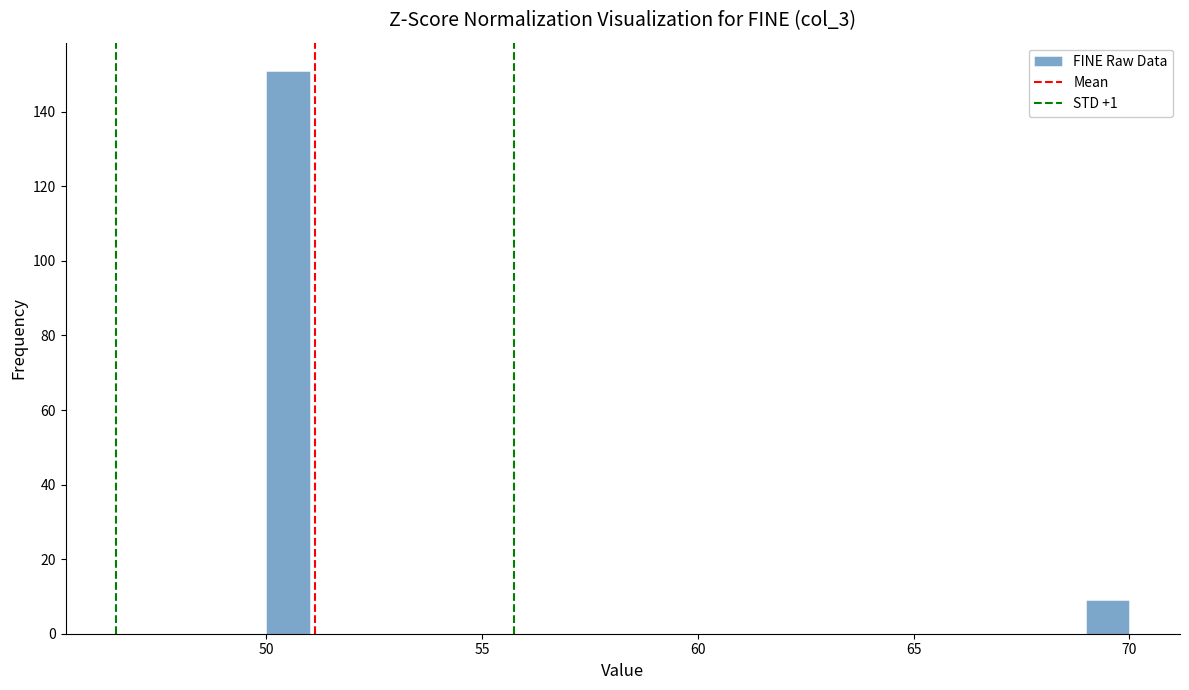

Read against the x-axis, roughly where is the centre of the tallest bar?

50.5